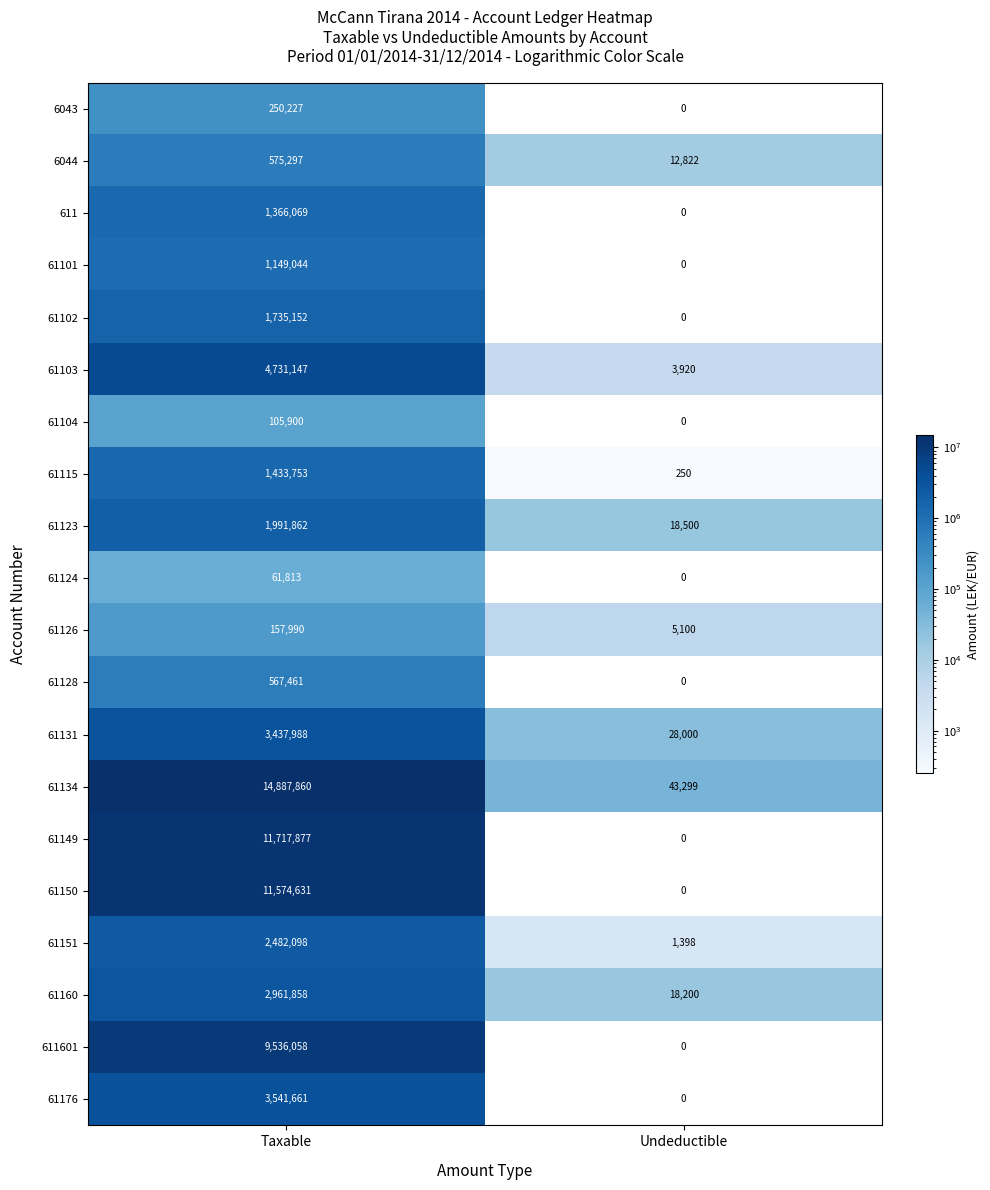

At which label is 61134 closest to 7465579?

Undeductible